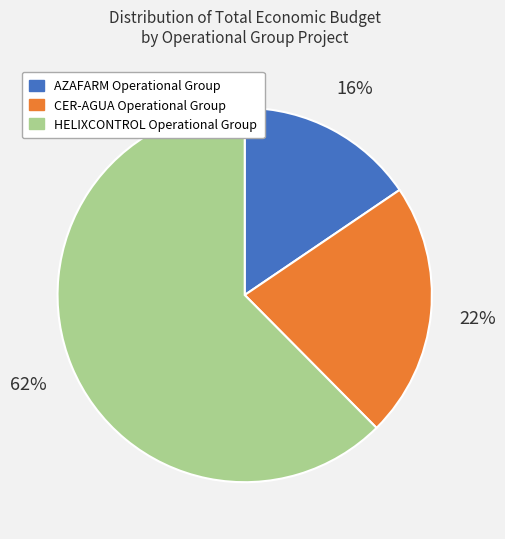

What percentage is the CER-AGUA Operational Group slice, to the nearest percent?

22%